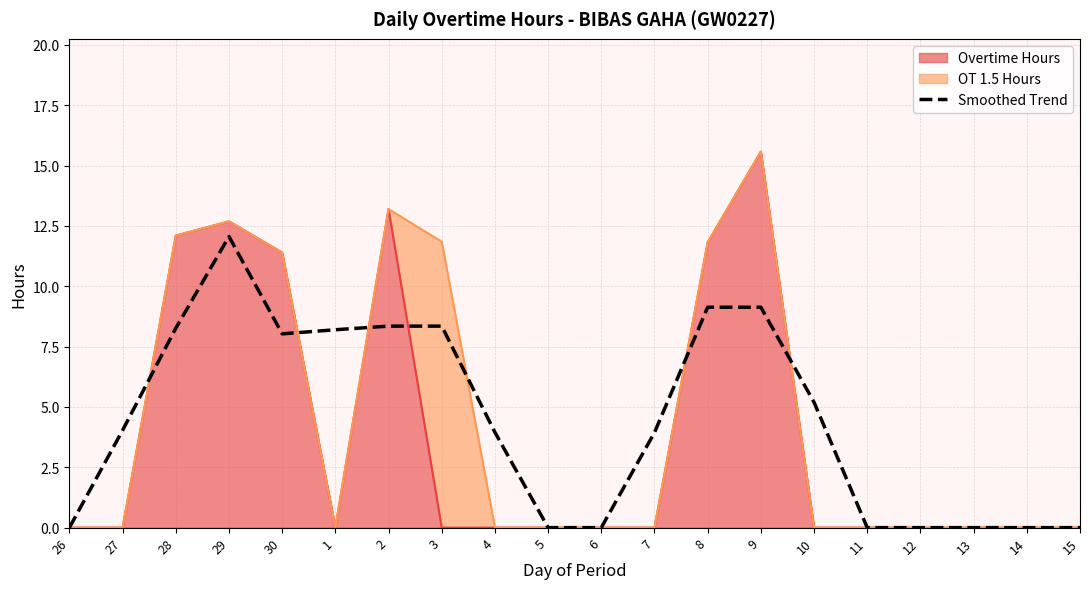

Where is the data nearest to the value 6?

10